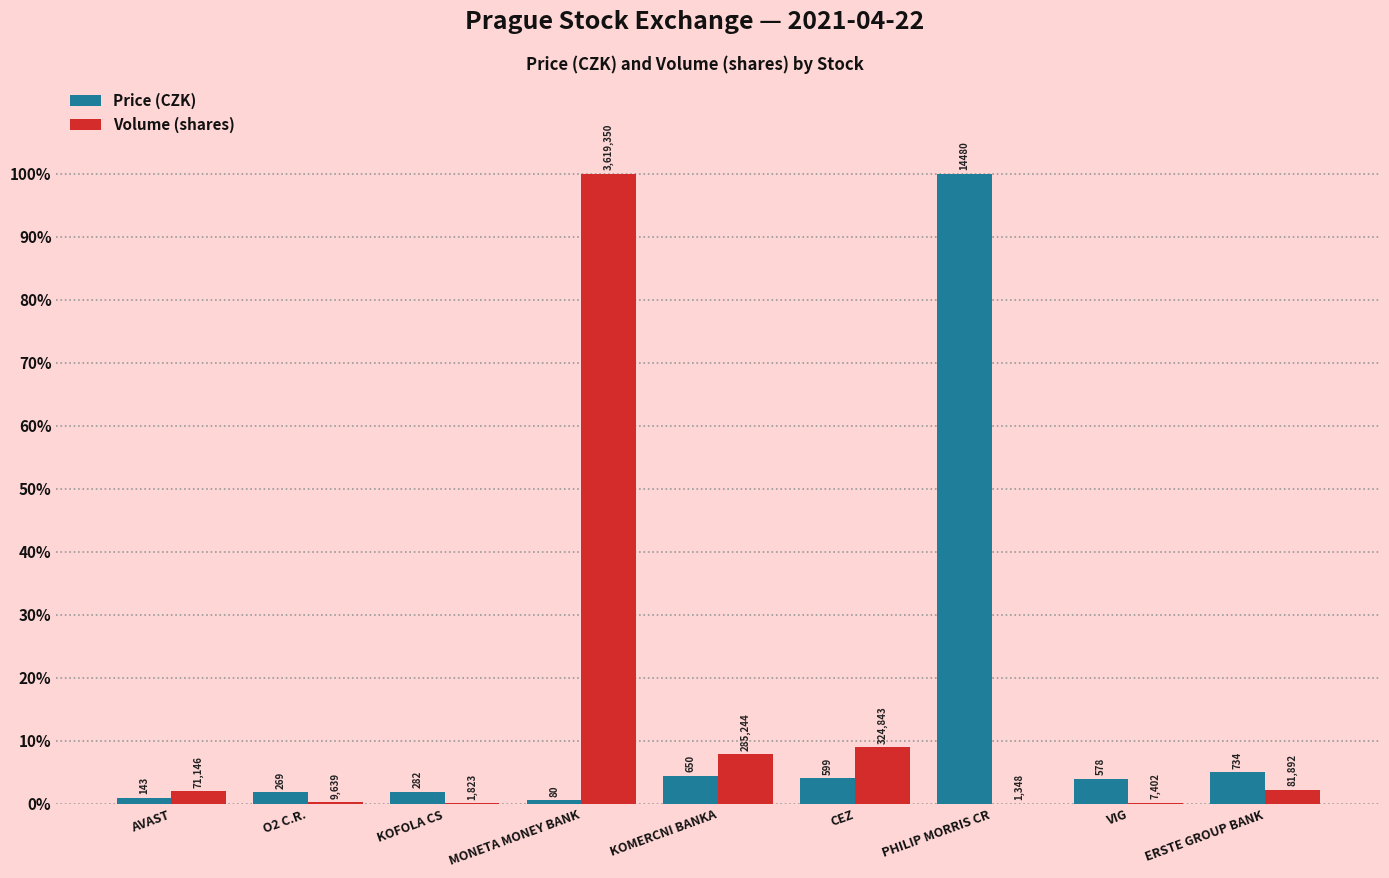

At which label does Volume (shares) first exceed 1?

AVAST